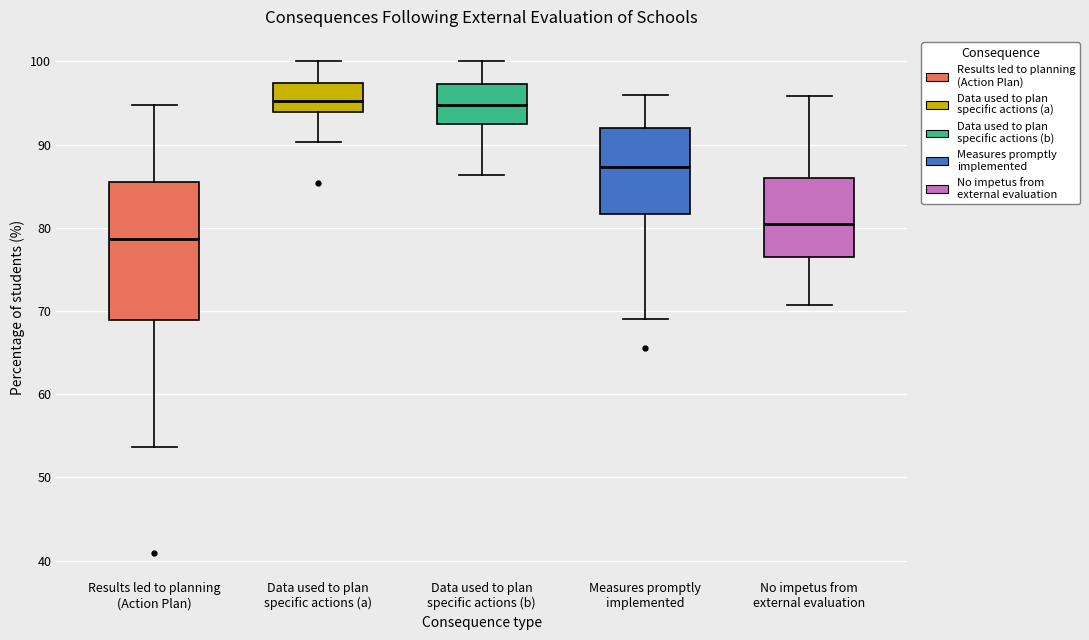

Reading left to right, read every box against the y-axis: the position of its median line, the range the box covers, and the ends of its whiskers. The values are not printed on the chart, so give them approximately, as read against the axis.

Results led to planning (Action Plan): median 79, box 69 to 85, whiskers 54 to 95
Data used to plan specific actions (a): median 95, box 94 to 97, whiskers 90 to 100
Data used to plan specific actions (b): median 95, box 92 to 97, whiskers 86 to 100
Measures promptly implemented: median 87, box 82 to 92, whiskers 69 to 96
No impetus from external evaluation: median 81, box 76 to 86, whiskers 71 to 96